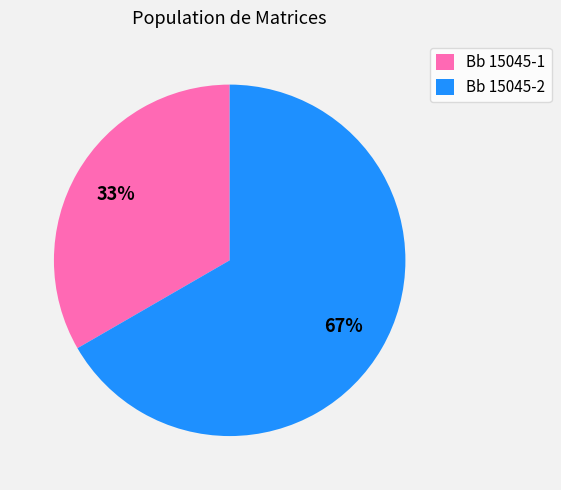

Approximately how many times larger is the value at Bb 15045-1 compared to Bb 15045-2?

0.5